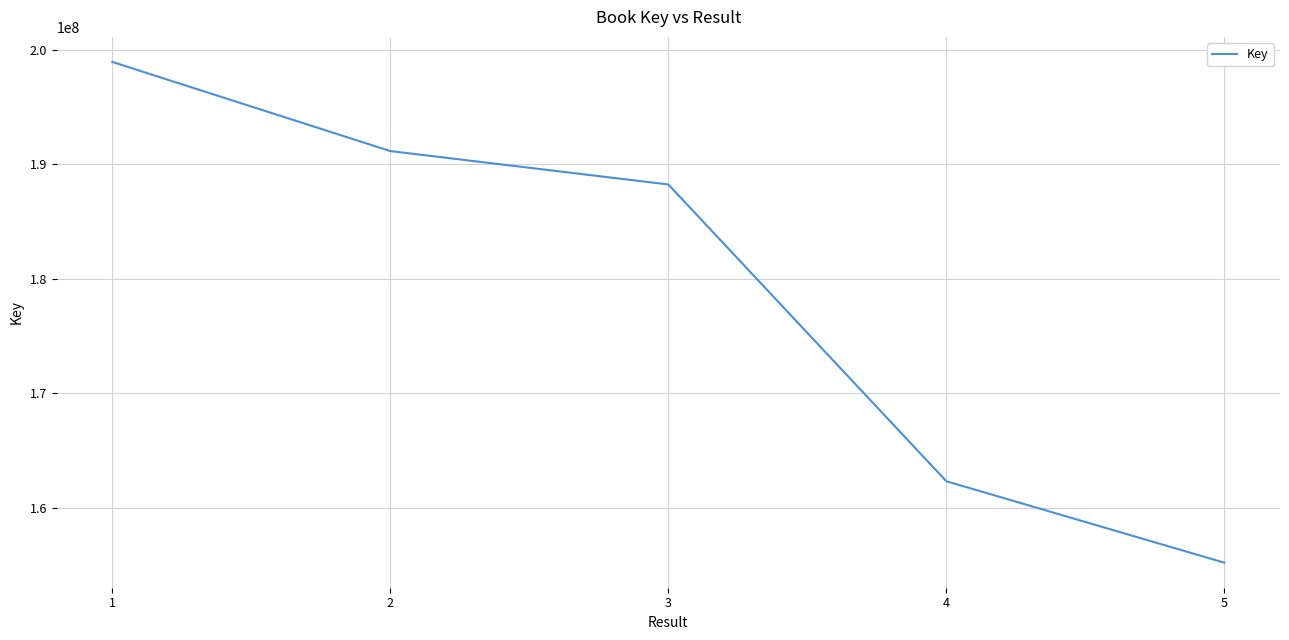

Reading left to right, what are all the values shown in this chart?

198939428	191155650	188237582	162320368	155209738